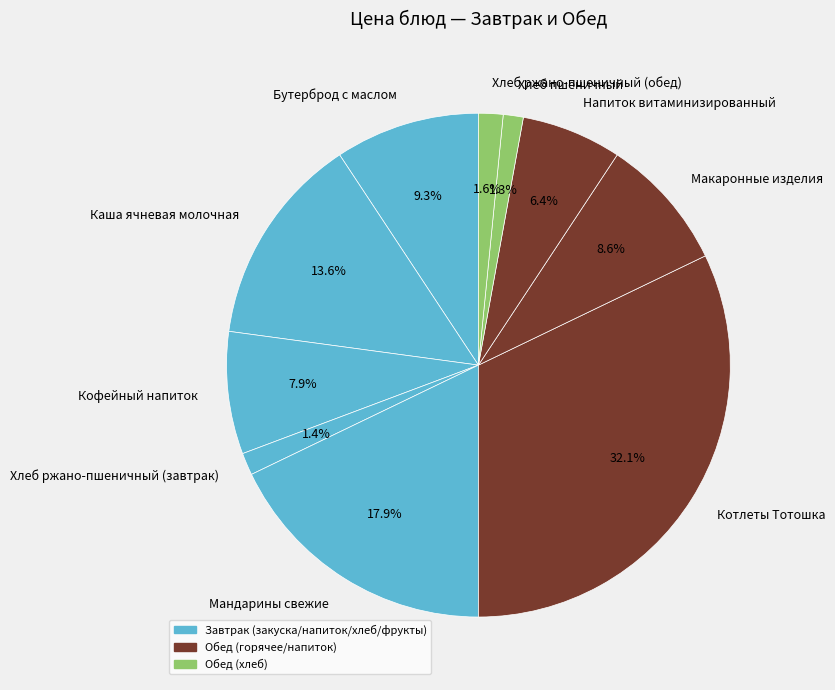

Combined, do Напиток витаминизированный and Макаронные изделия account for over 50%?

No